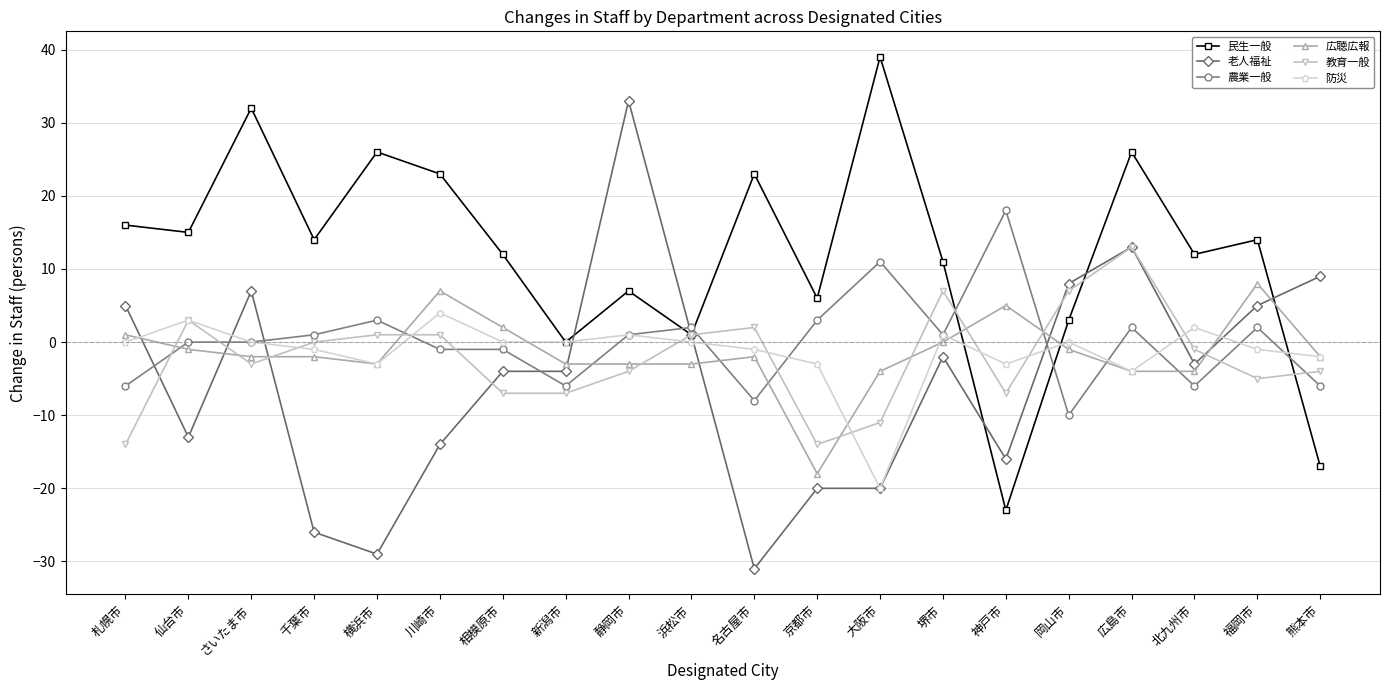

What is the difference between the maximum and minimum values in the 老人福祉 series?

64